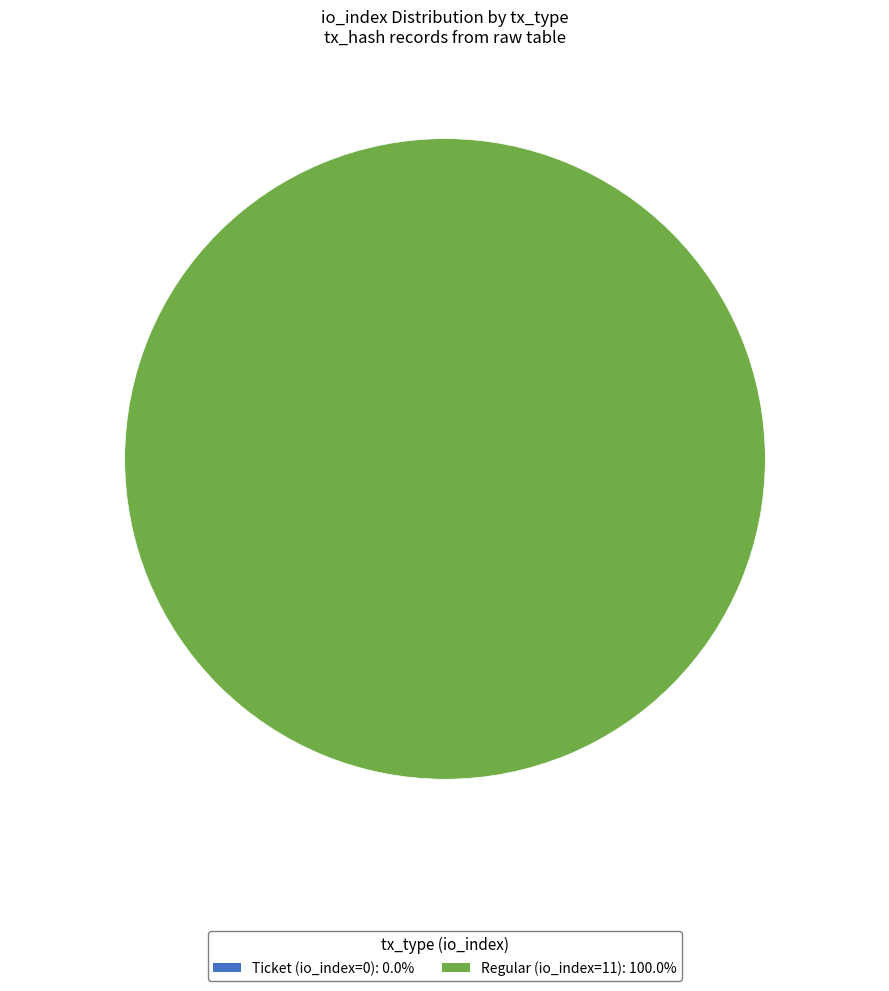

What portion of the pie excludes Ticket (io_index=0)?

100.0%